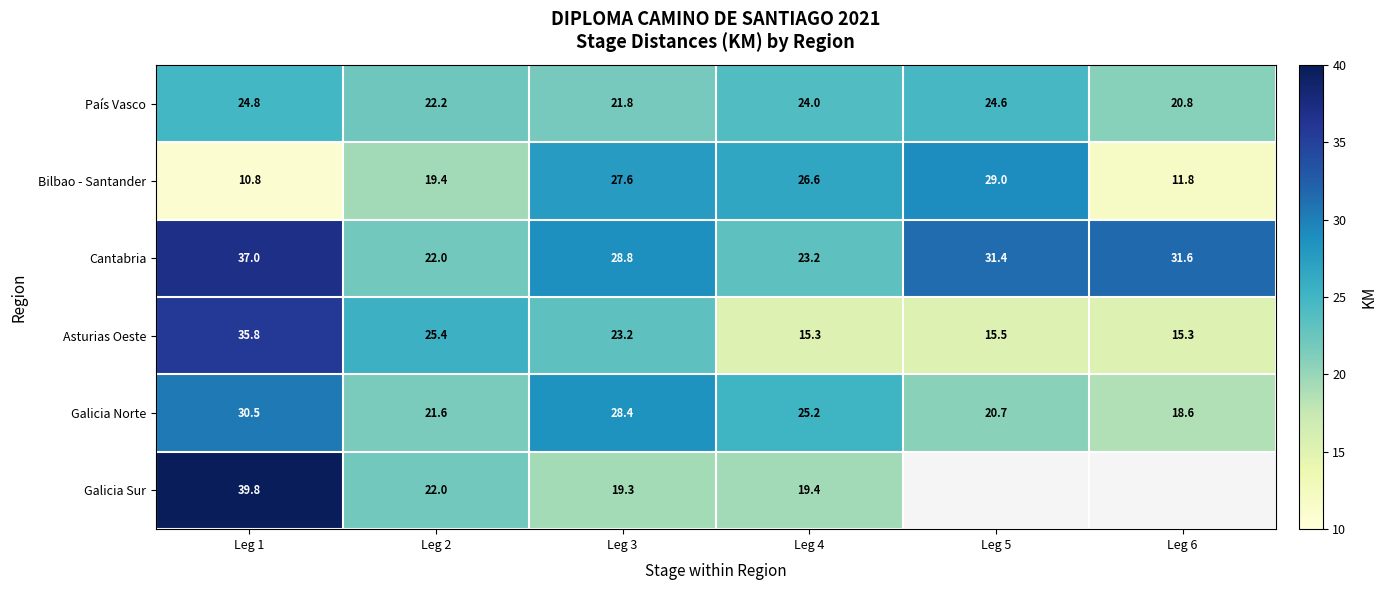

Rank the categories by Galicia Norte value from lowest to highest.

Leg 6, Leg 5, Leg 2, Leg 4, Leg 3, Leg 1